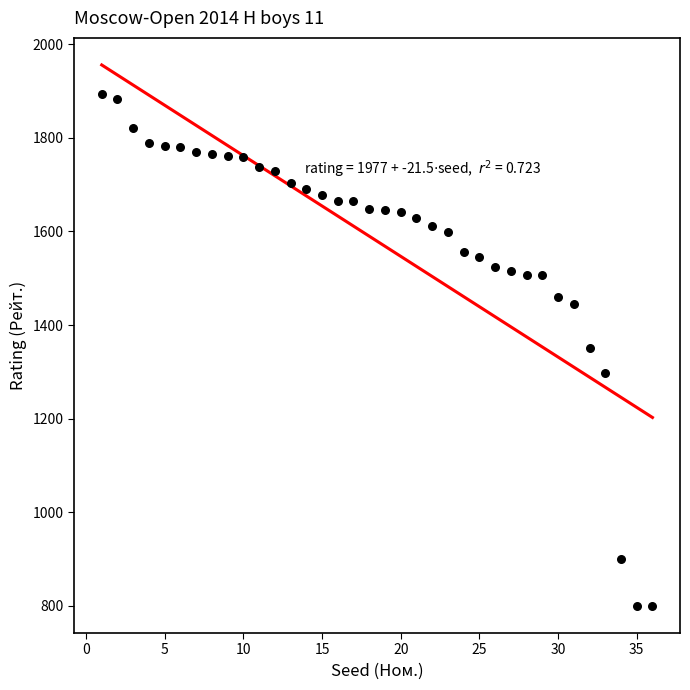

What is the range of Y values (max minus min)?

1094